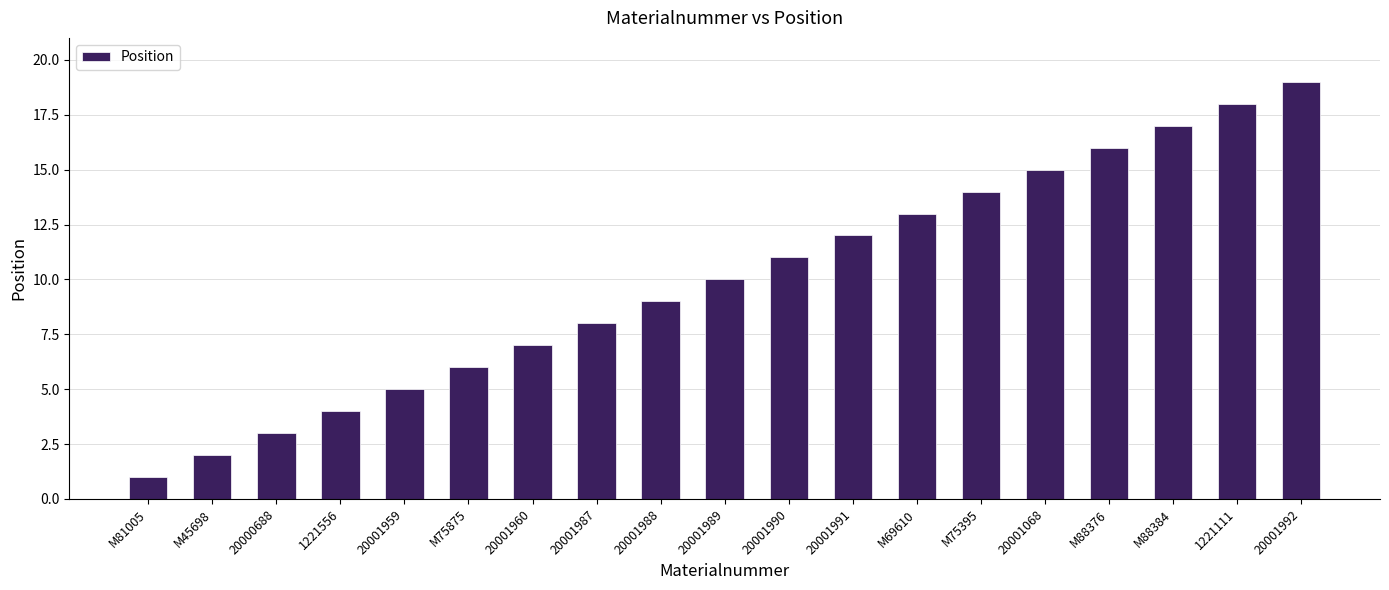

Reading left to right, extract all data points from this chart.

1	2	3	4	5	6	7	8	9	10	11	12	13	14	15	16	17	18	19